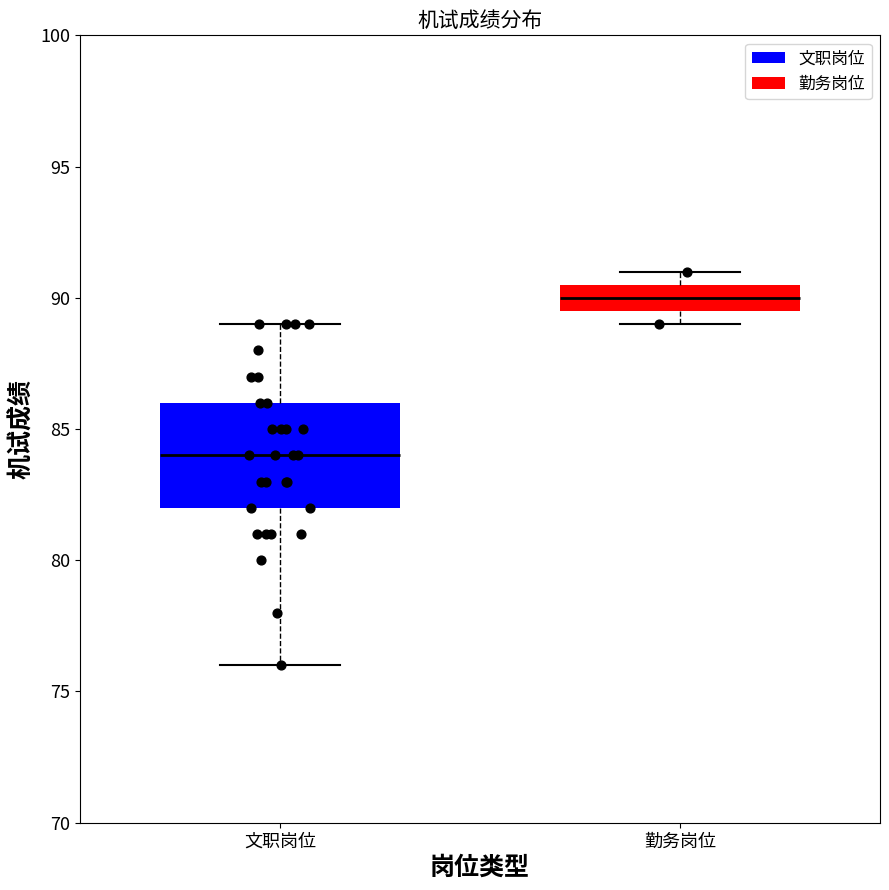

Reading left to right, read every box against the y-axis: the position of its median line, the range the box covers, and the ends of its whiskers. The values are not printed on the chart, so give them approximately, as read against the axis.

文职岗位: median 84.0, box 82.0 to 86.0, whiskers 76.0 to 89.0
勤务岗位: median 90.0, box 89.5 to 90.5, whiskers 89.0 to 91.0